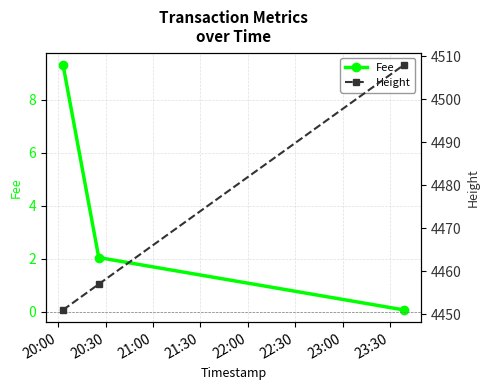

What are all the series names shown in the legend?

Fee, Height